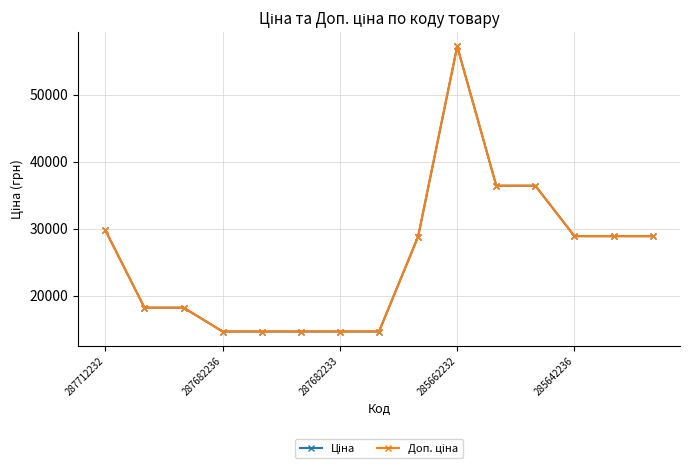

True or false: Ціна and Доп. ціна cross at least once.

False